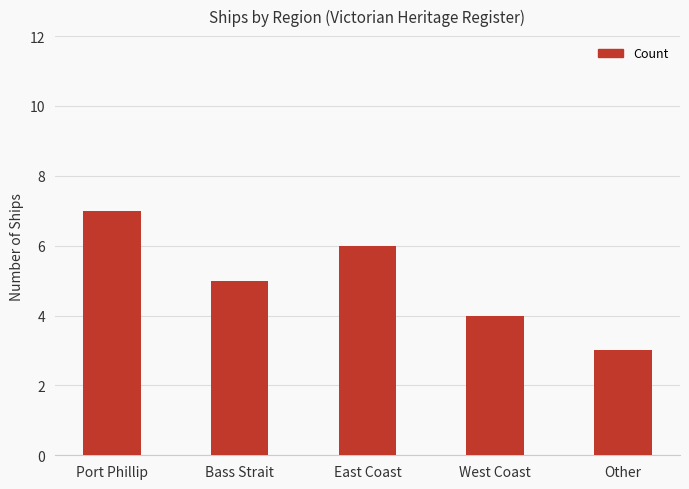

Which has a higher value, Other or West Coast?

West Coast